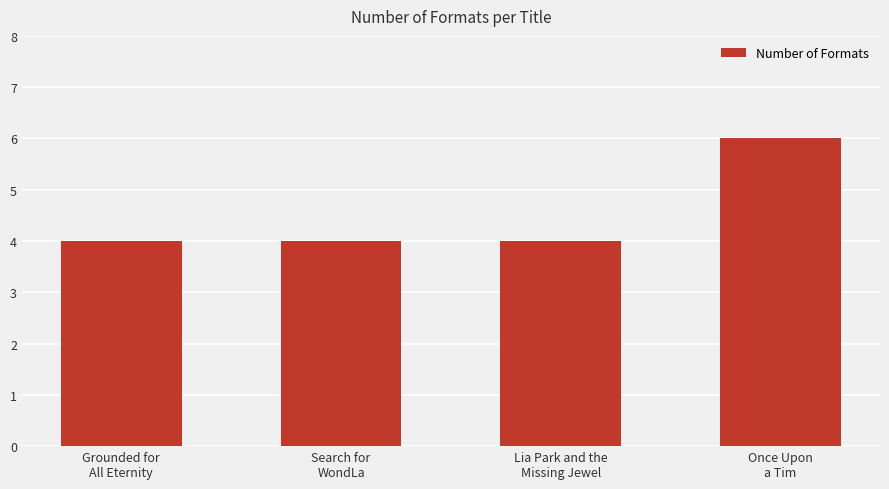

What is the label of the 4th bar from the left?

Once Upon
a Tim